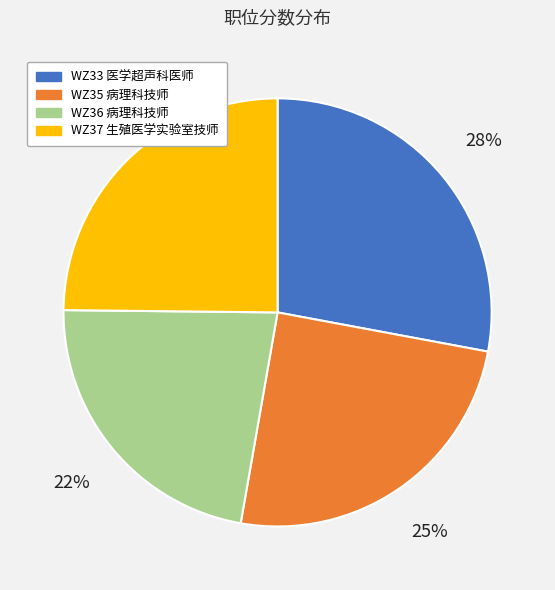

To the nearest percent, what is the difference between the largest and smallest slice percentages?

6%